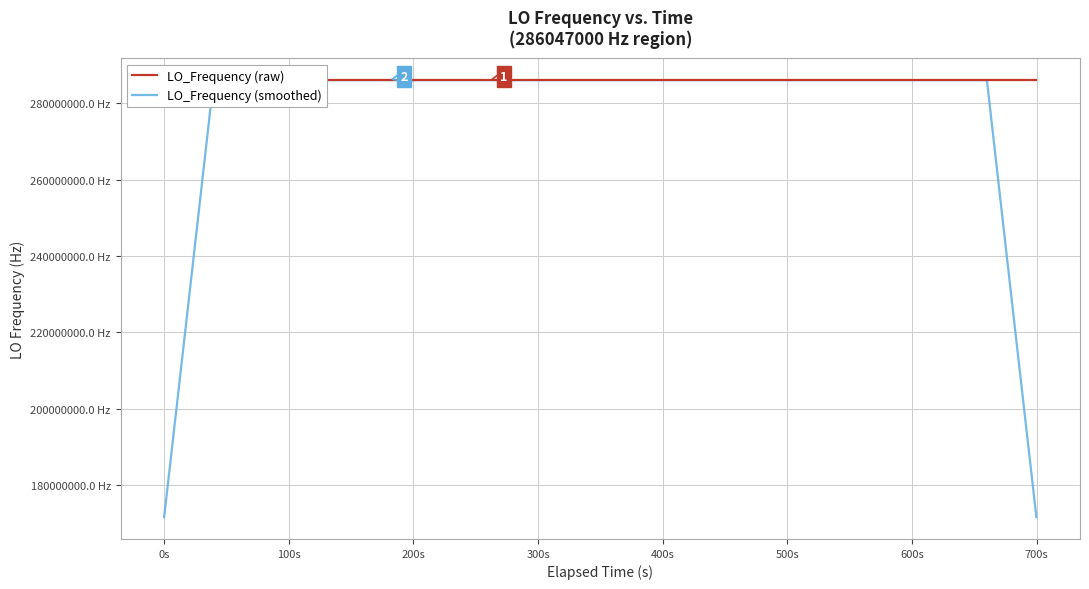

What are all the series names shown in the legend?

LO_Frequency (raw), LO_Frequency (smoothed)